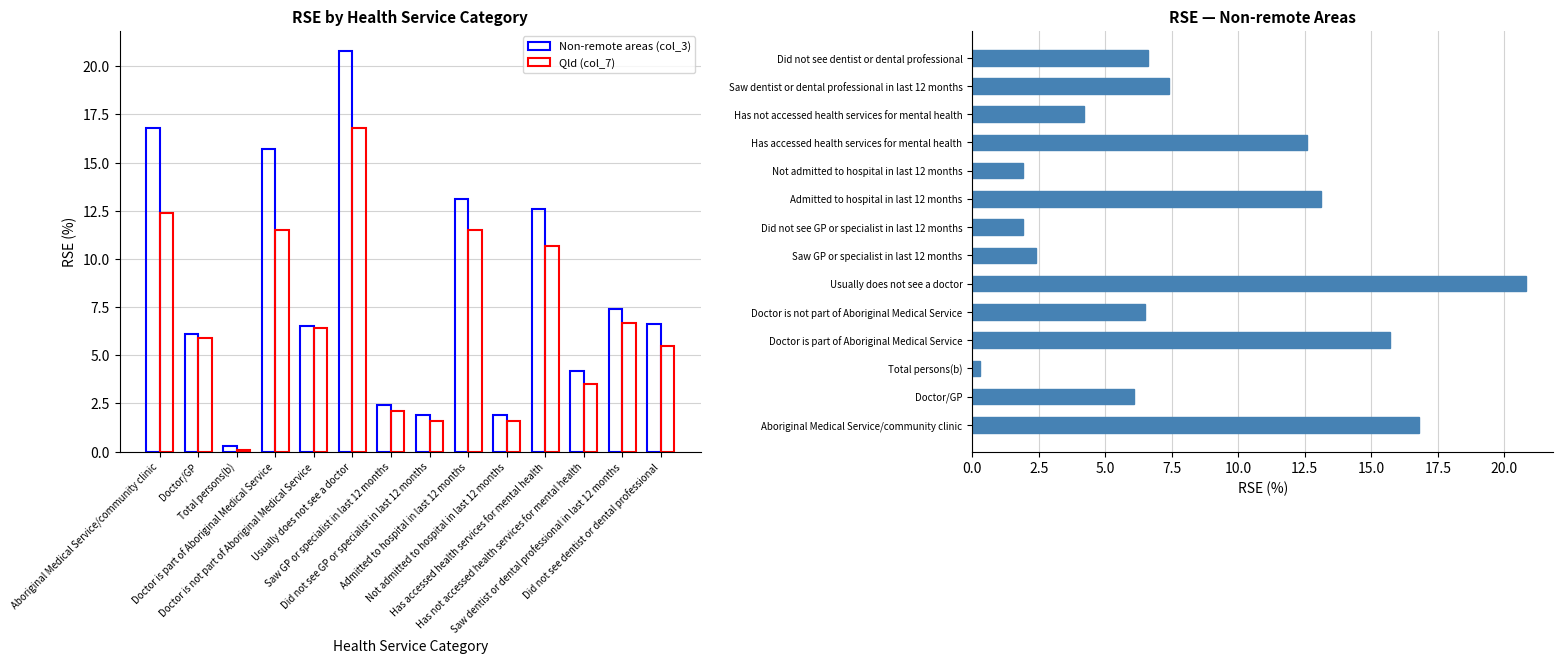

How many bars are there in each group?

2